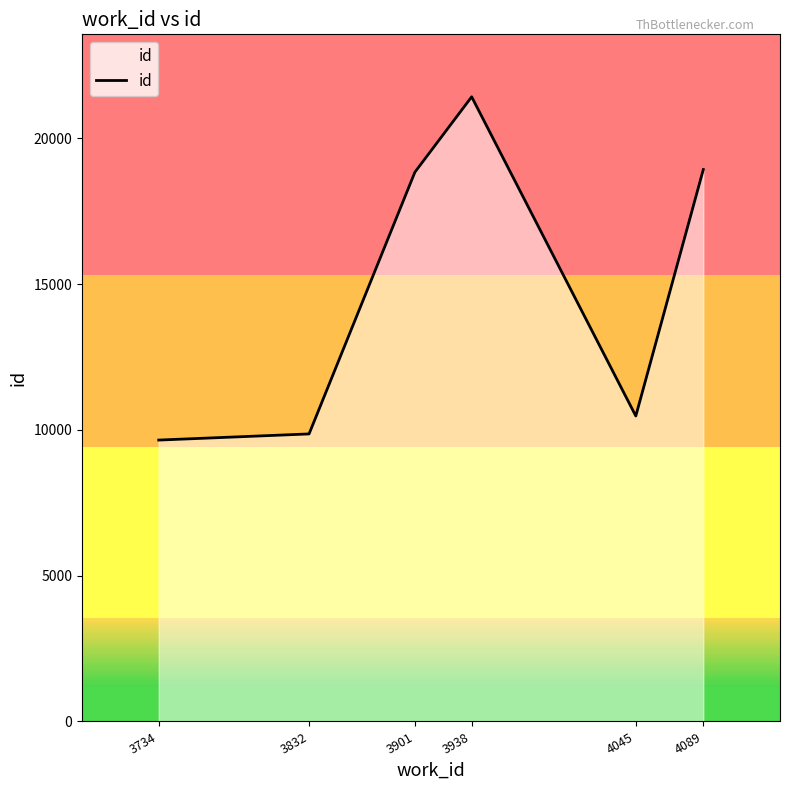

The value at 4045 is 13880. True or false?

False